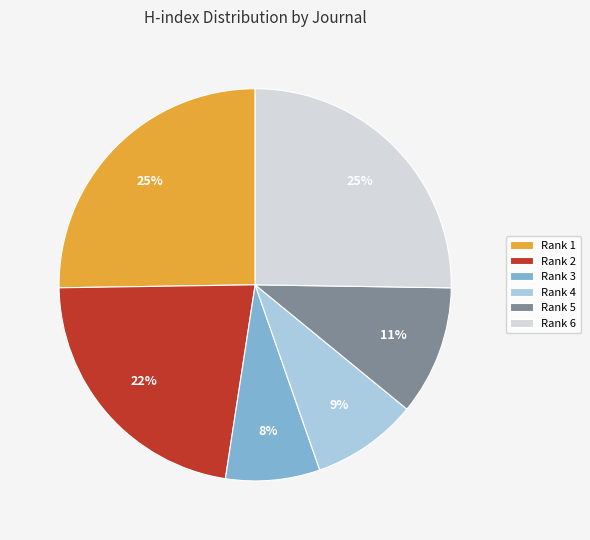

To the nearest percent, what percentage of the pie is Rank 6?

25%